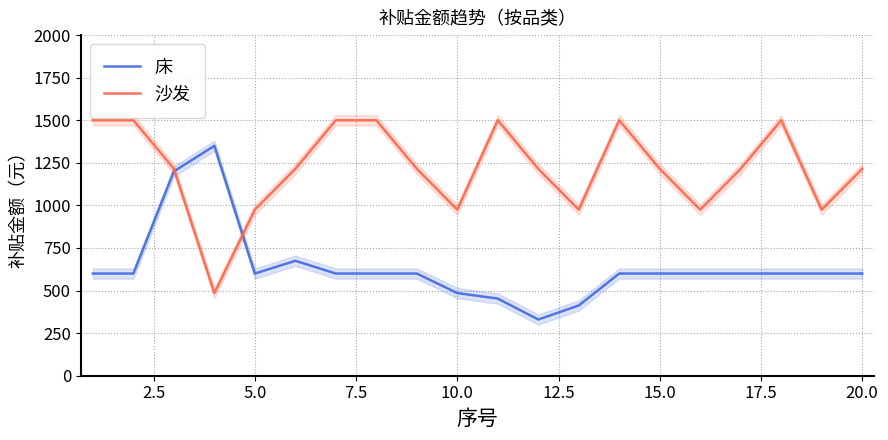

What is the maximum value for 床?

1350.0